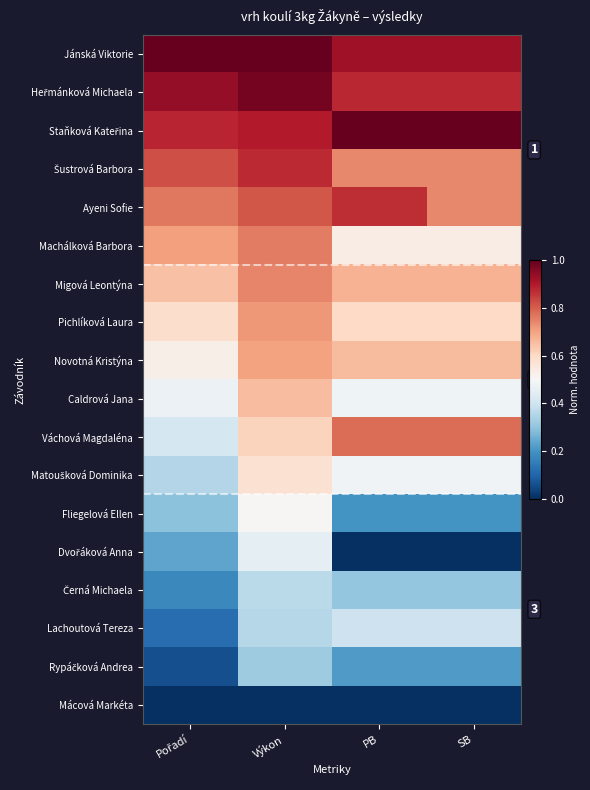

Count the number of categories in the chart.

4